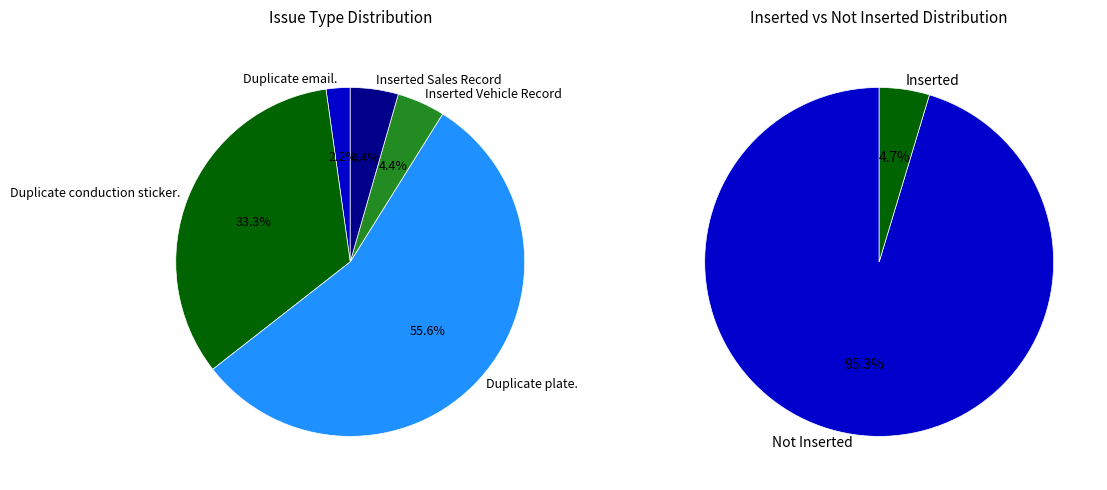

To the nearest percent, what portion does Duplicate plate. represent?

56%